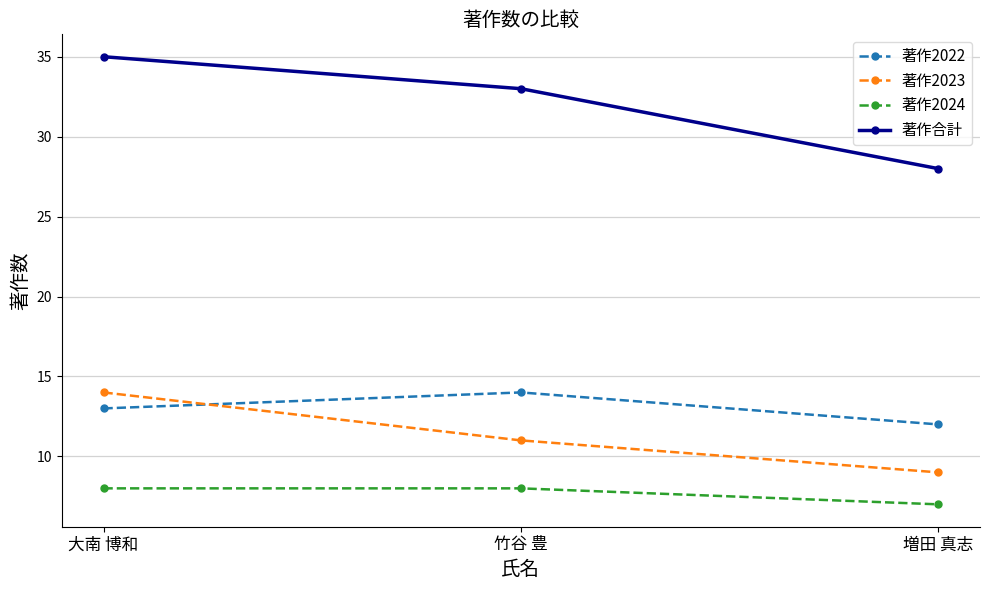

What is the label of the 3rd point from the left?

増田 真志